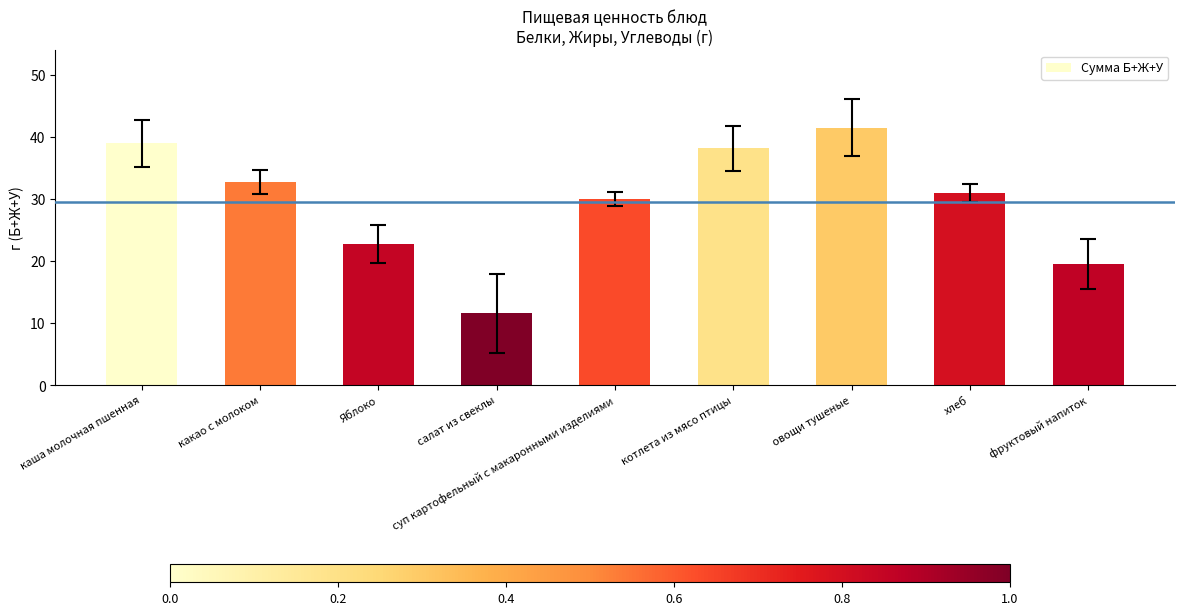

Which has a higher value, суп картофельный с макаронными изделиями or овощи тушеные?

овощи тушеные